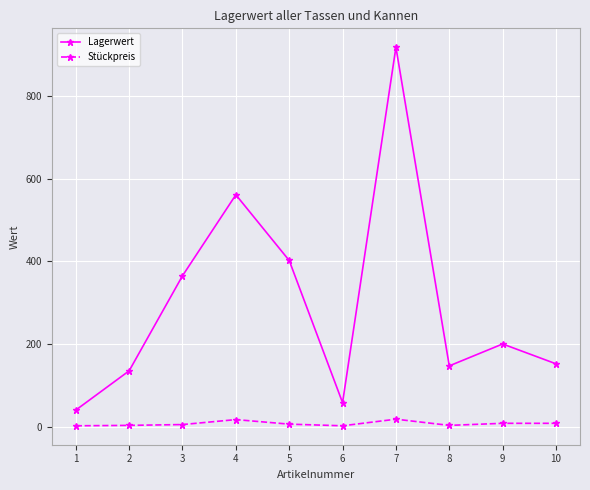

List the series in order of their overall mean, highest first.

Lagerwert, Stückpreis